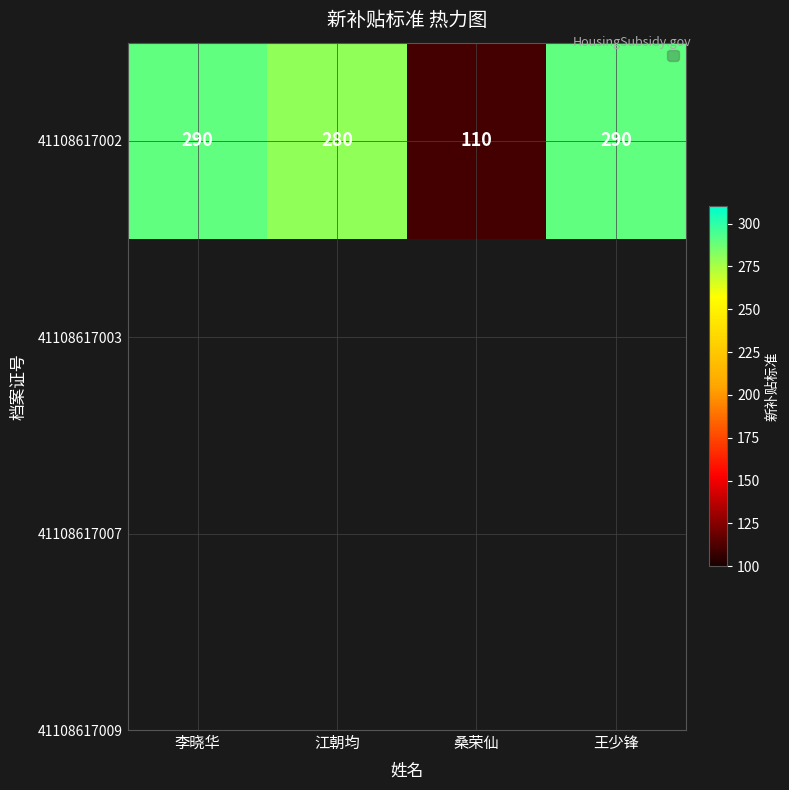

Reading left to right, list all the values displayed in this chart.

290	280	110	290